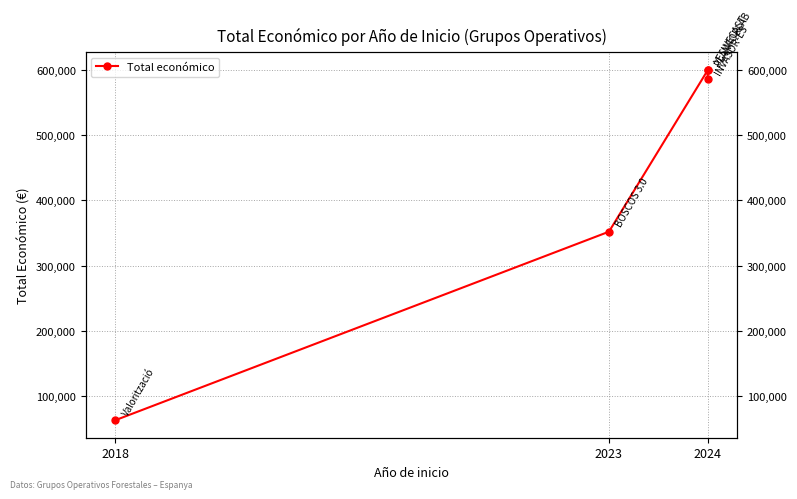

What is the sum of all values?

2200071